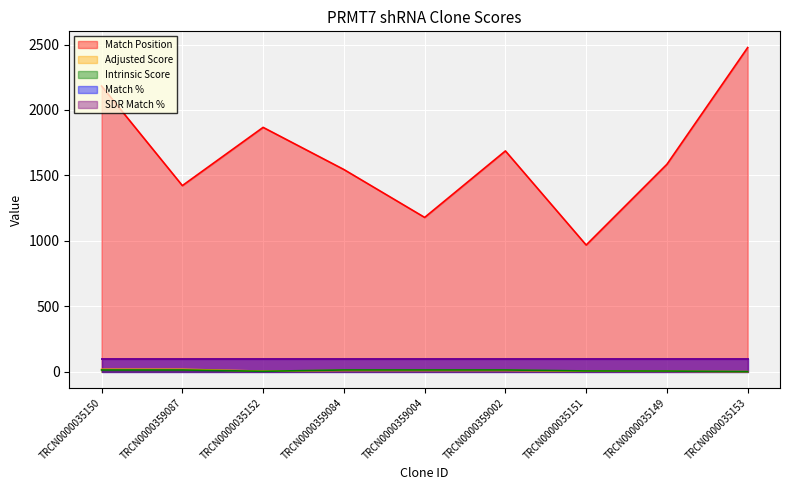

True or false: Match Position has more than 2 interior local peaks.

False